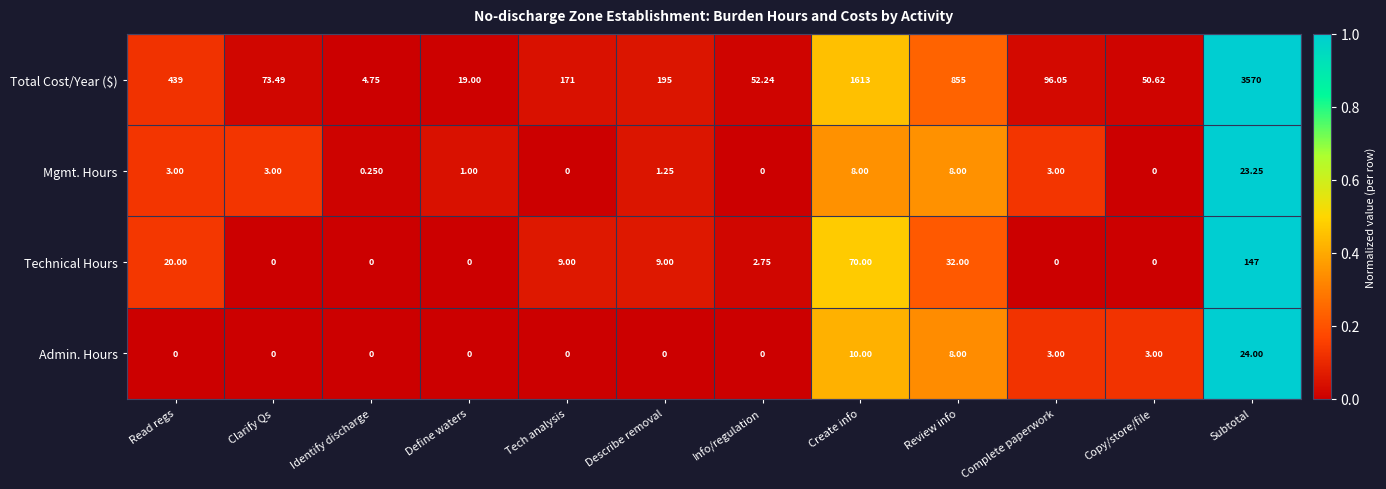

List the series in order of their peak value, highest first.

Total Cost/Year ($), Technical Hours, Admin. Hours, Mgmt. Hours